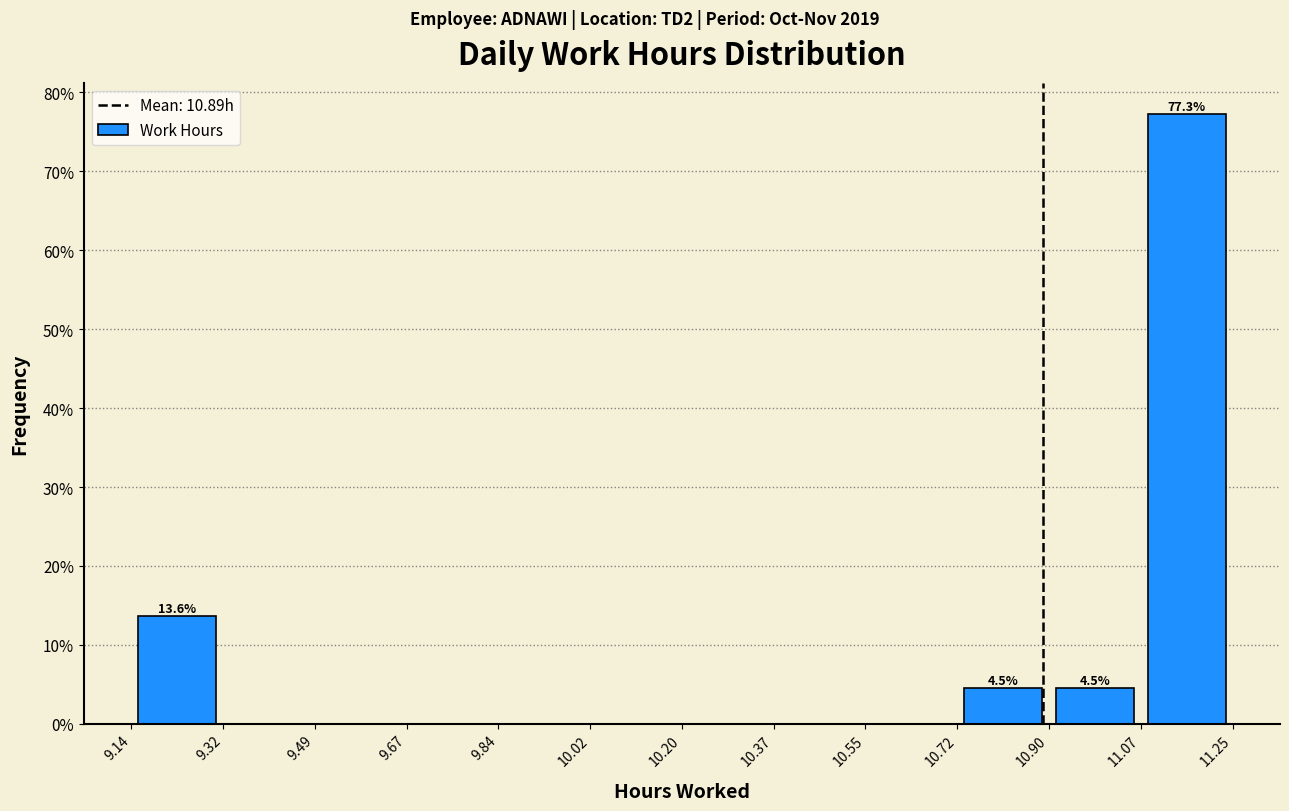

Which range on the x-axis has the tallest bar?

11.07 to 11.25